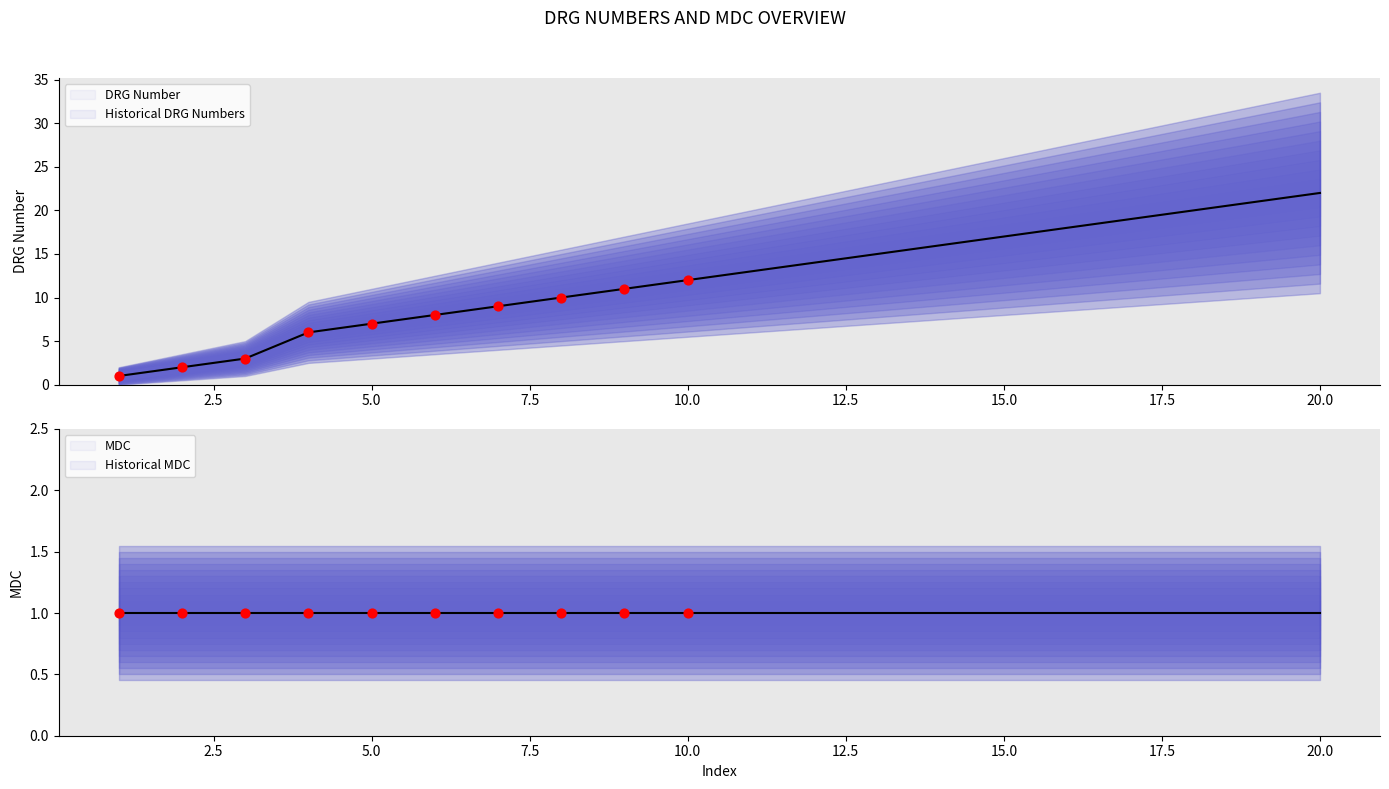

Approximately how many times larger is the value at 13 compared to 10?

1.2